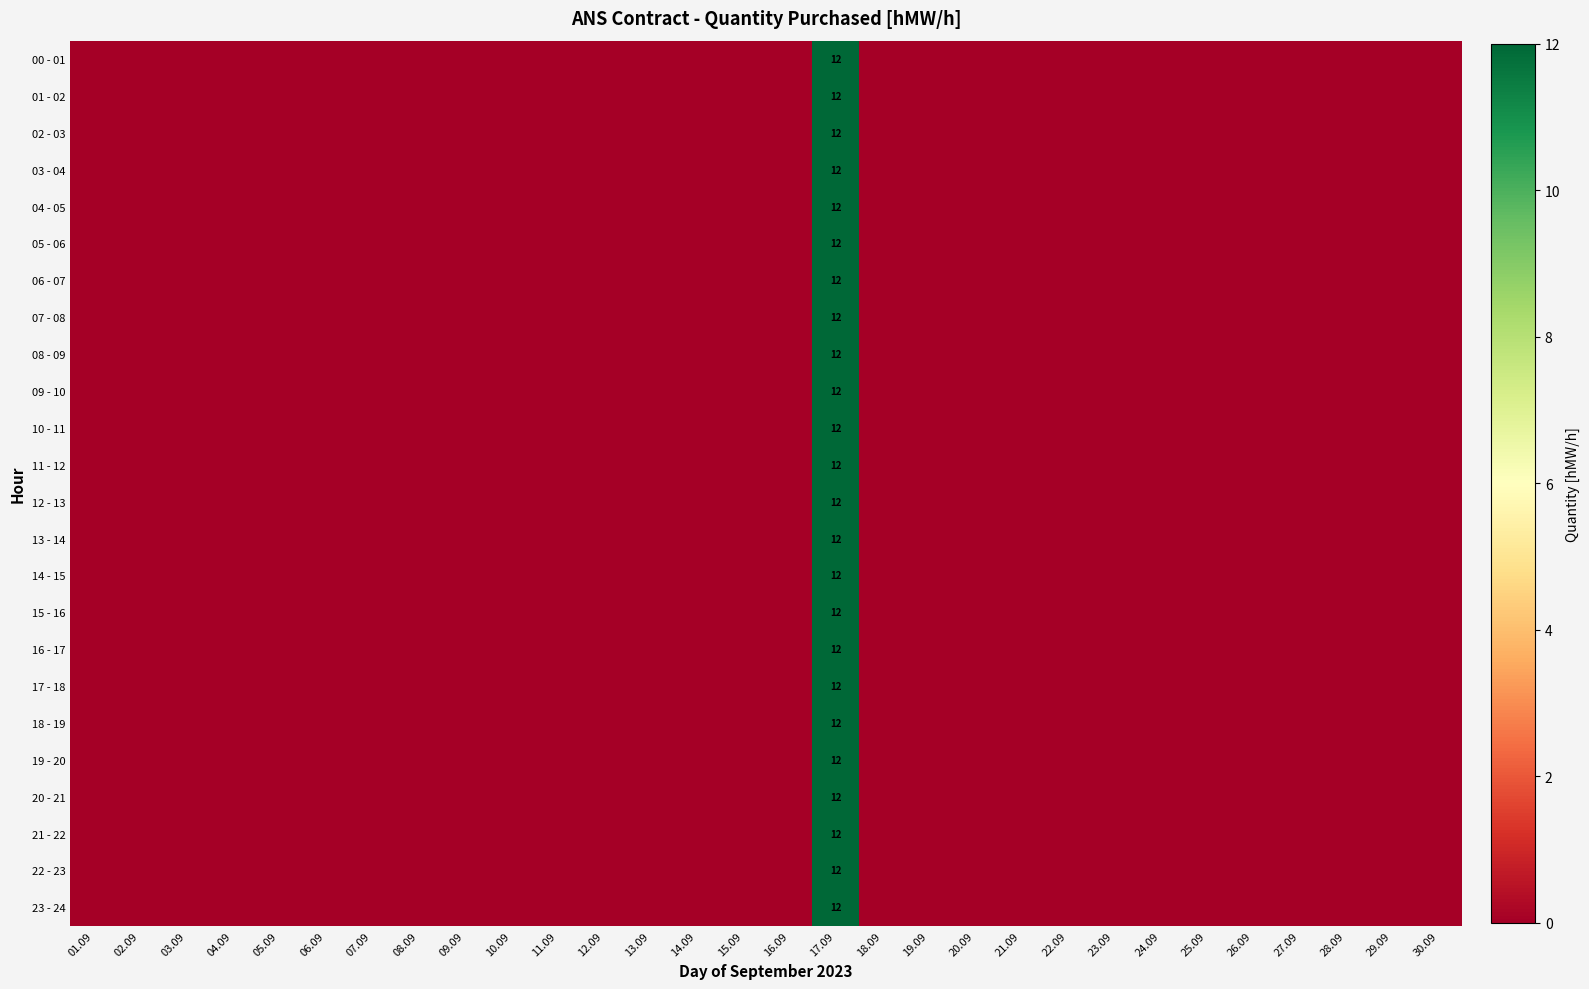

True or false: 23 - 24 has a value of 21 at 17.09.

False